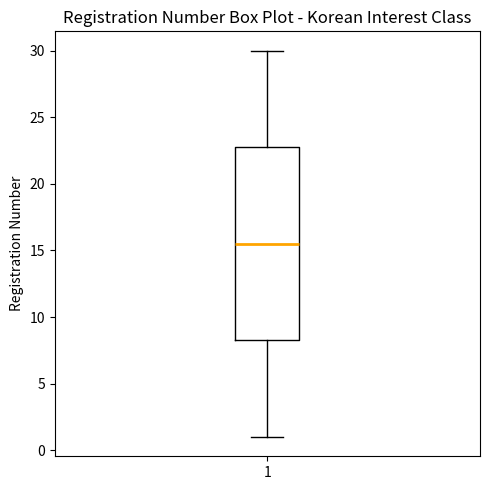

Read this box plot against the y-axis: the position of the median line, the range covered by the box, and the ends of both whiskers. The values are not printed on the chart, so give them approximately, as read against the axis.

median 15.5, box 8.5 to 23.0, whiskers 1.0 to 30.0